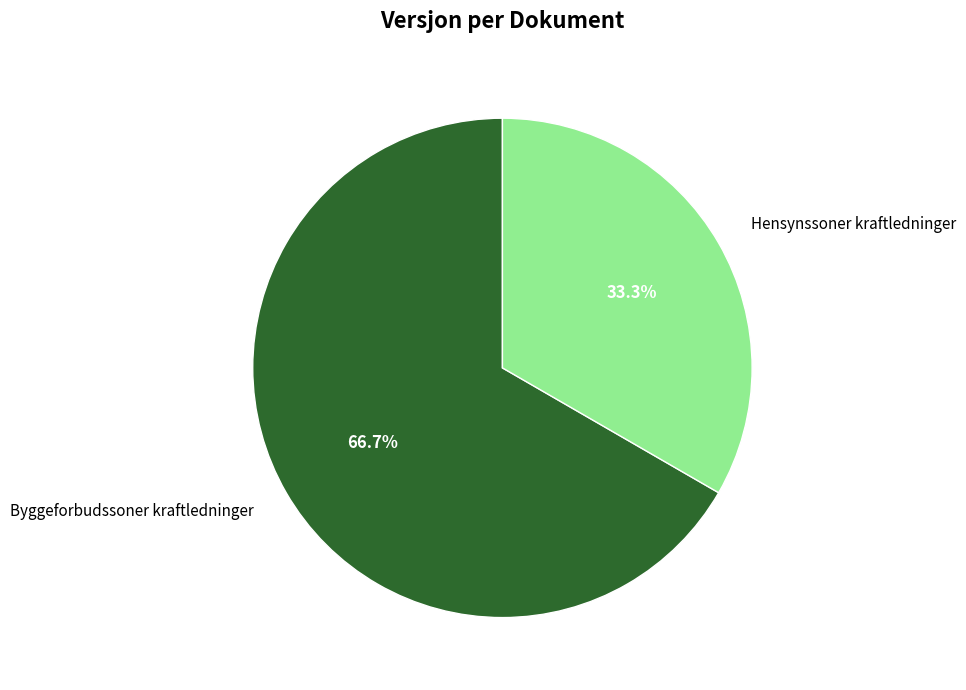

Which category has the biggest portion of the pie?

Byggeforbudssoner kraftledninger